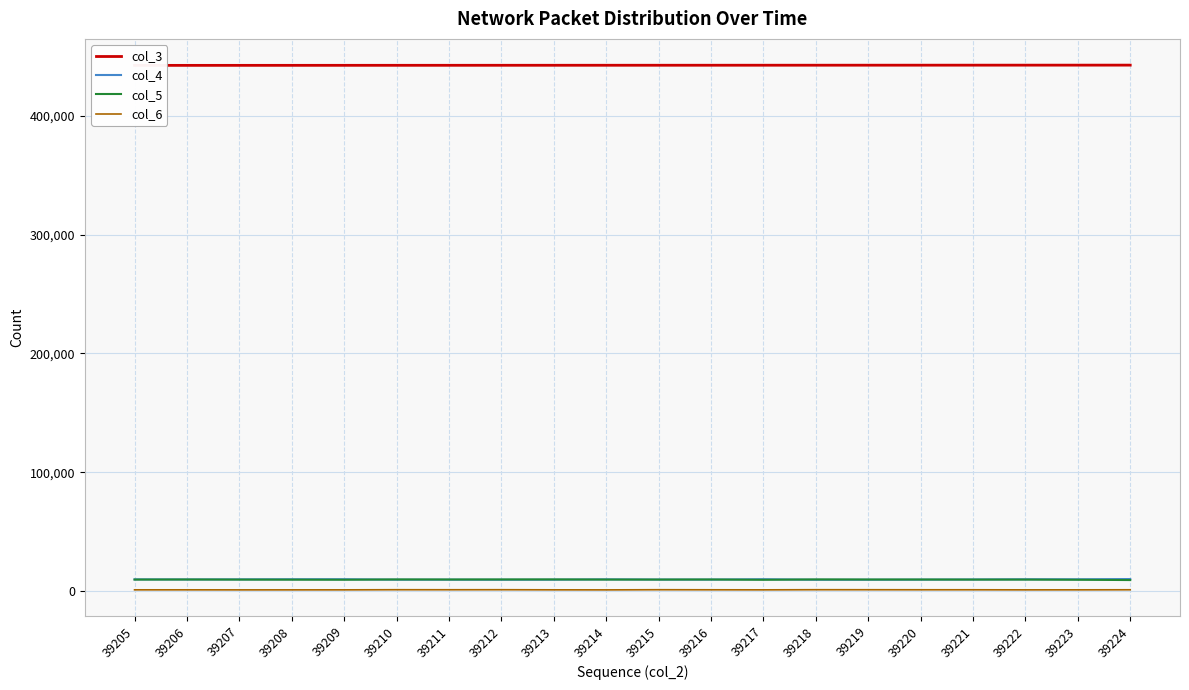

True or false: col_5 and col_6 cross at least once.

False